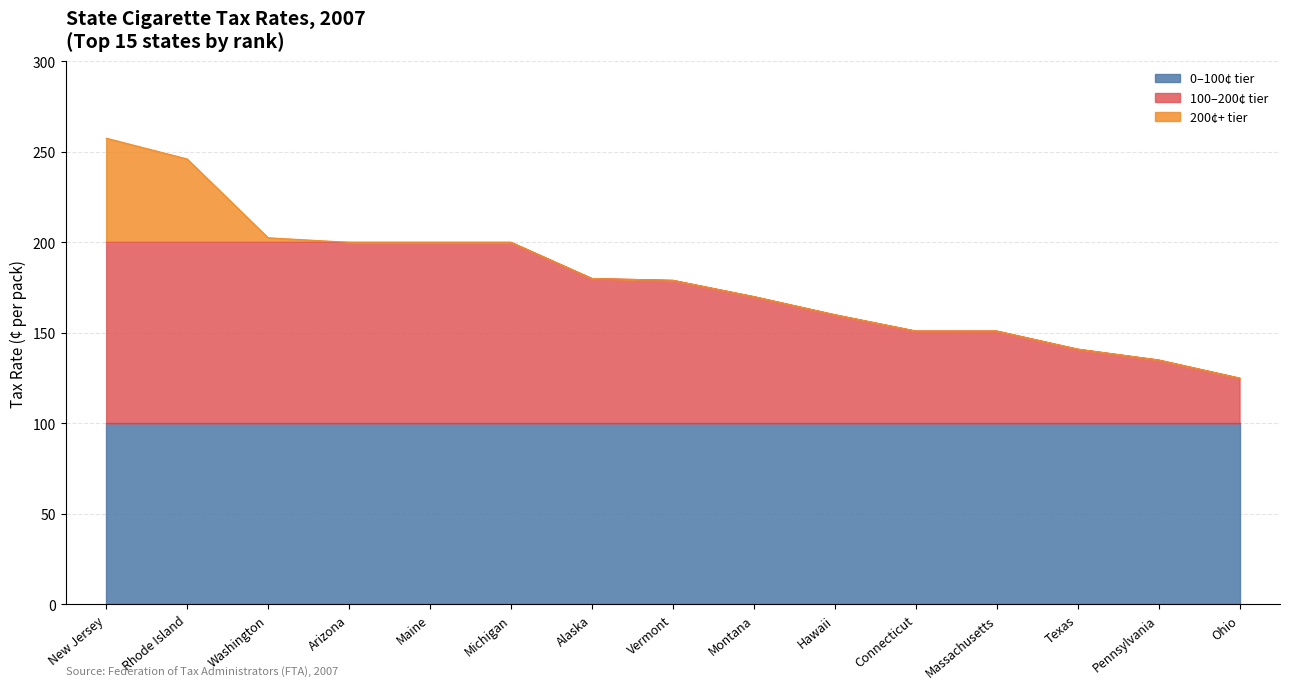

True or false: 0–100¢ tier has a value of 141.3 at Pennsylvania.

False